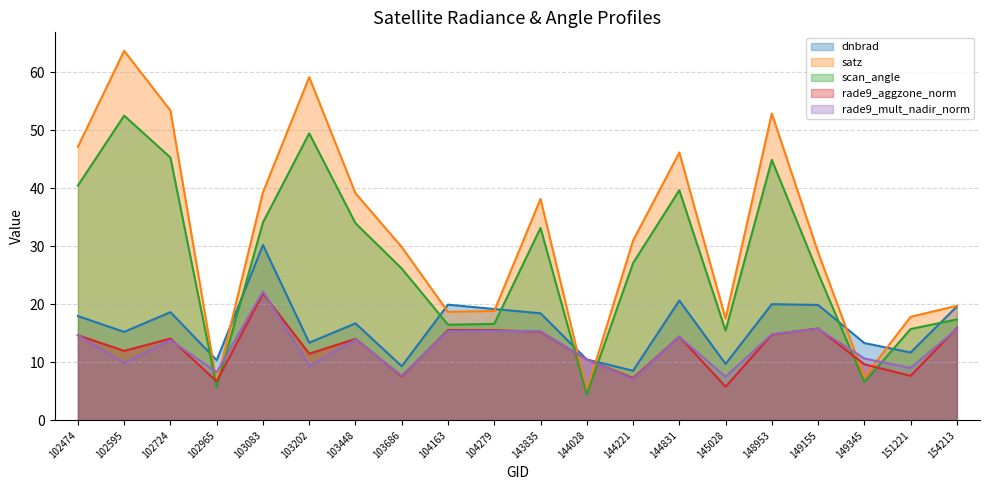

What is the difference between the rade9_mult_nadir_norm values at 102474 and 102965?

6.4